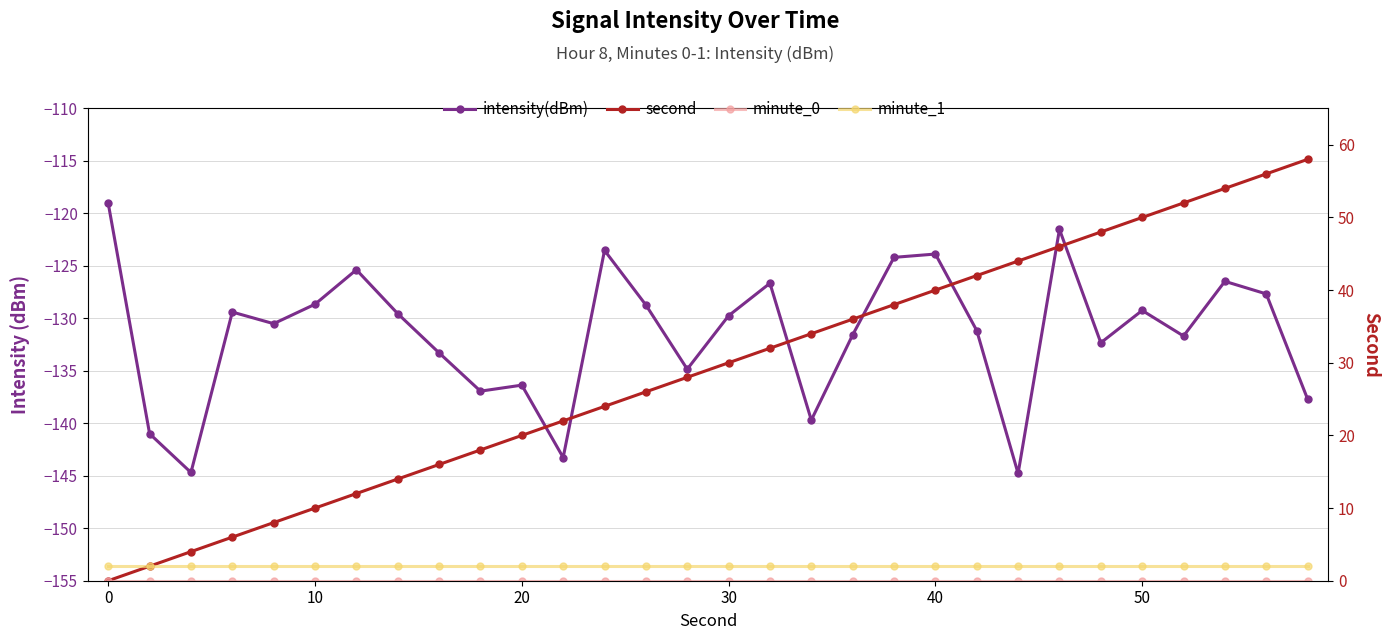

How many data points in second are above 30?

14